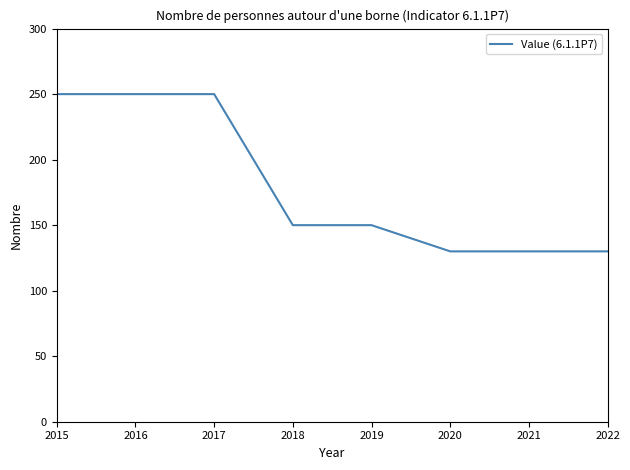

Approximately how many times larger is the value at 2021 compared to 2017?

0.5